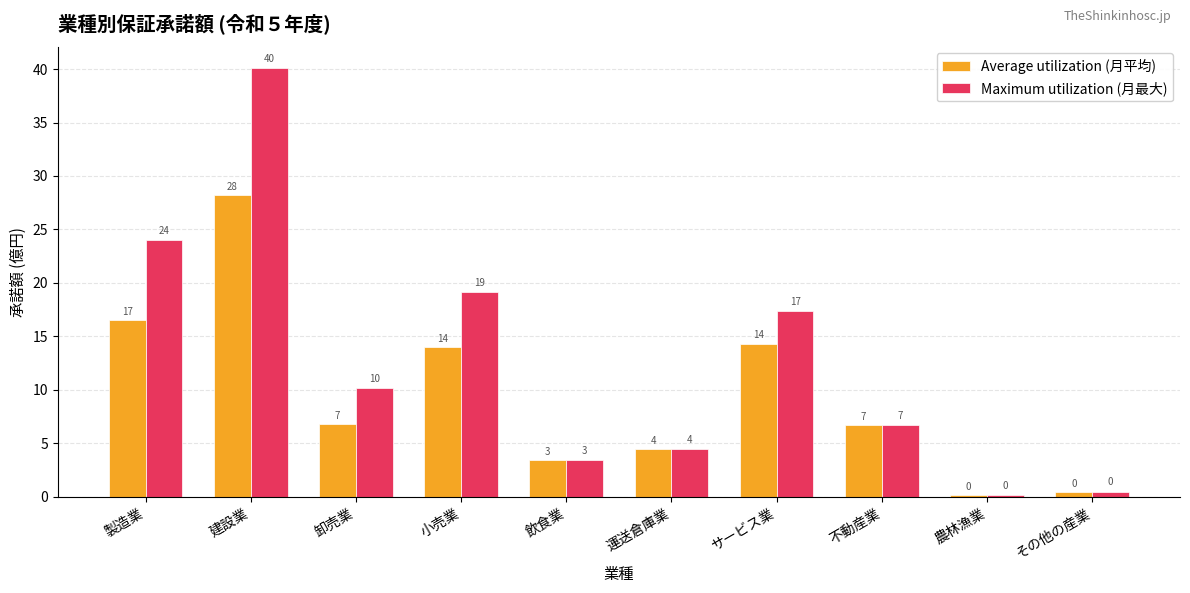

What are all the series names shown in the legend?

Average utilization (月平均), Maximum utilization (月最大)